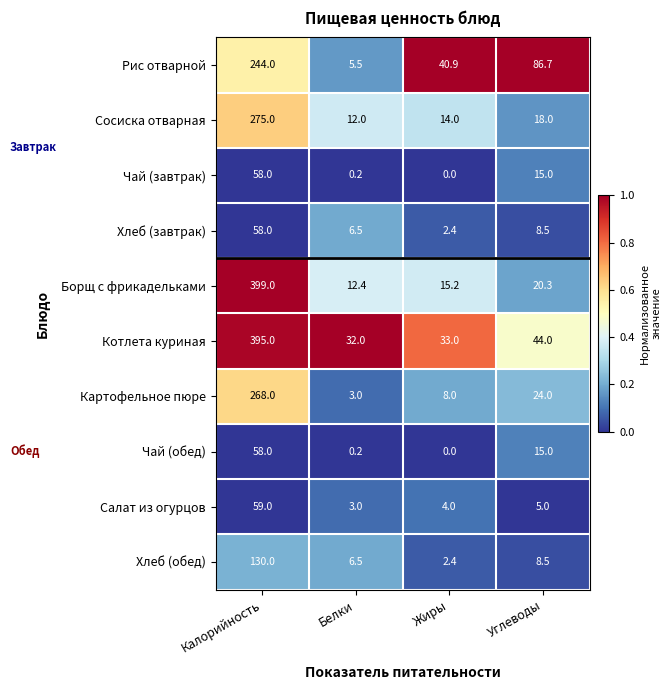

List the labels in order of Картофельное пюре value, smallest first.

Белки, Жиры, Углеводы, Калорийность